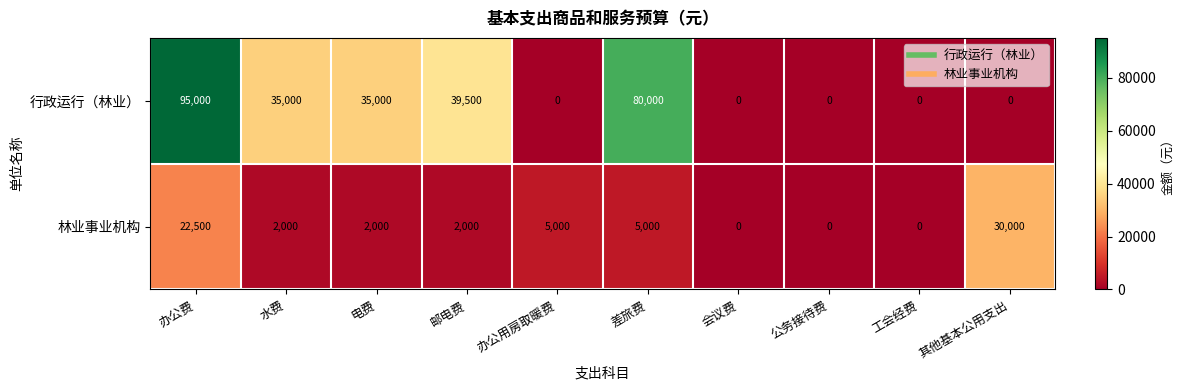

List the series in order of their overall mean, lowest first.

林业事业机构, 行政运行（林业）